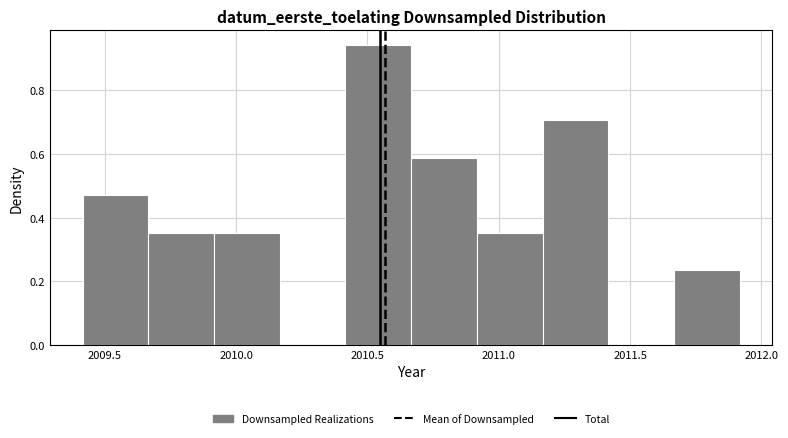

Reading left to right, list every bar in this chart as the range it spans on the x-axis followed by its height. Neither the bar edges nor the heights are printed on the chart, so give them approximately, as read against the axes.

2009.40 to 2009.65: 0.48
2009.65 to 2009.90: 0.36
2009.90 to 2010.15: 0.36
2010.15 to 2010.40: 0
2010.40 to 2010.65: 0.94
2010.65 to 2010.90: 0.58
2010.90 to 2011.15: 0.36
2011.15 to 2011.40: 0.70
2011.40 to 2011.65: 0
2011.65 to 2011.90: 0.24